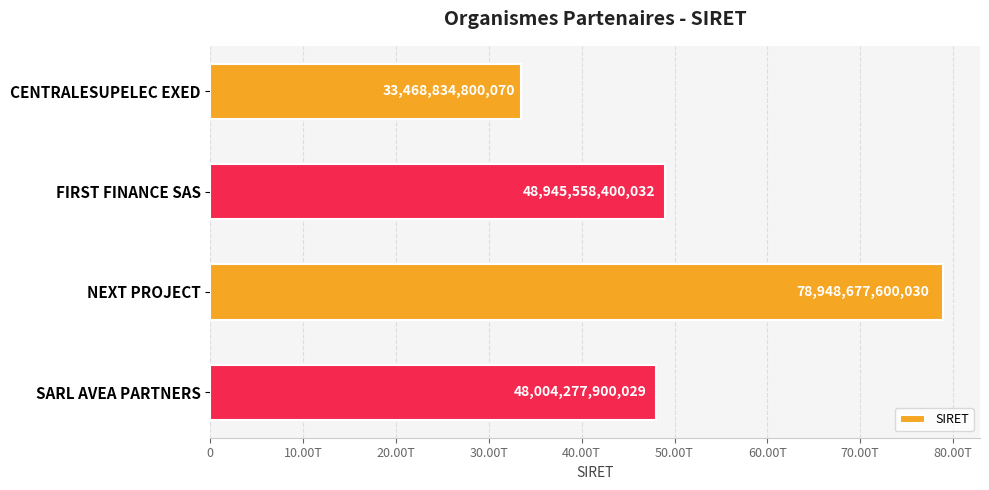

How many bars are there in total?

4